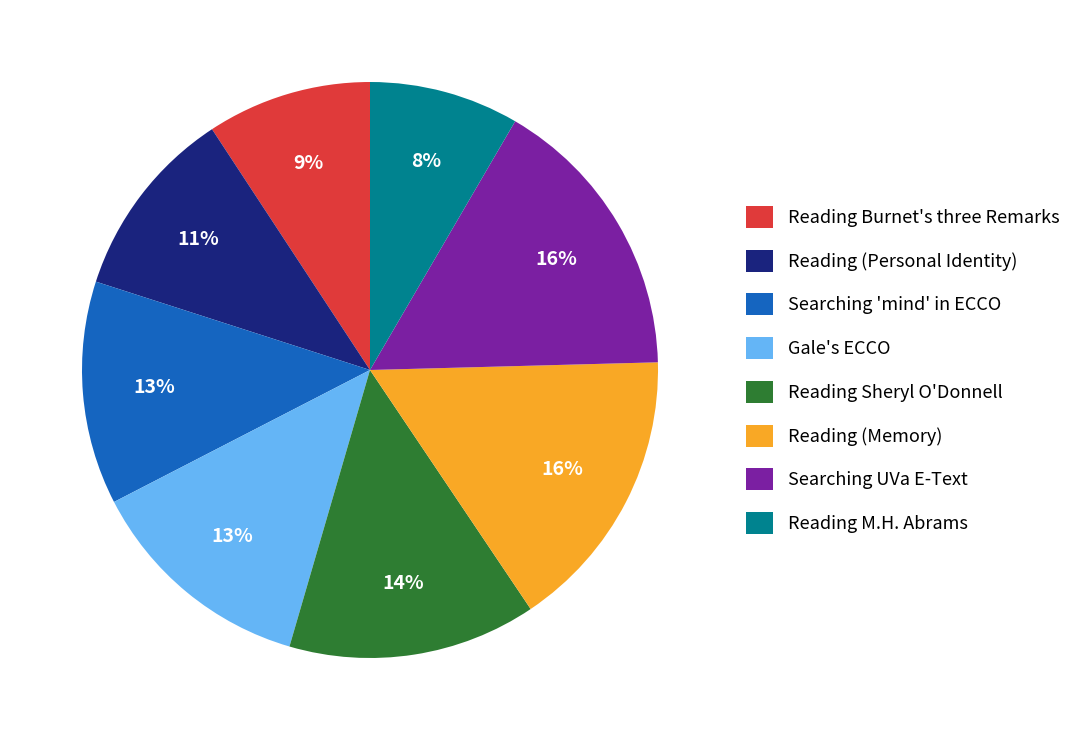

How many segments does this pie chart have?

8